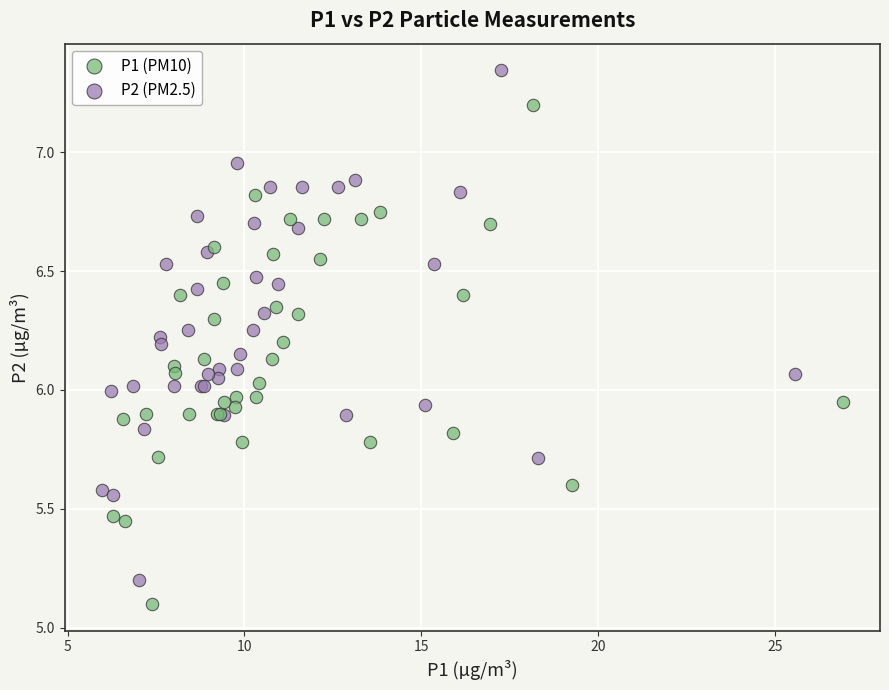

Which series contains the highest Y value?

P2 (PM2.5)